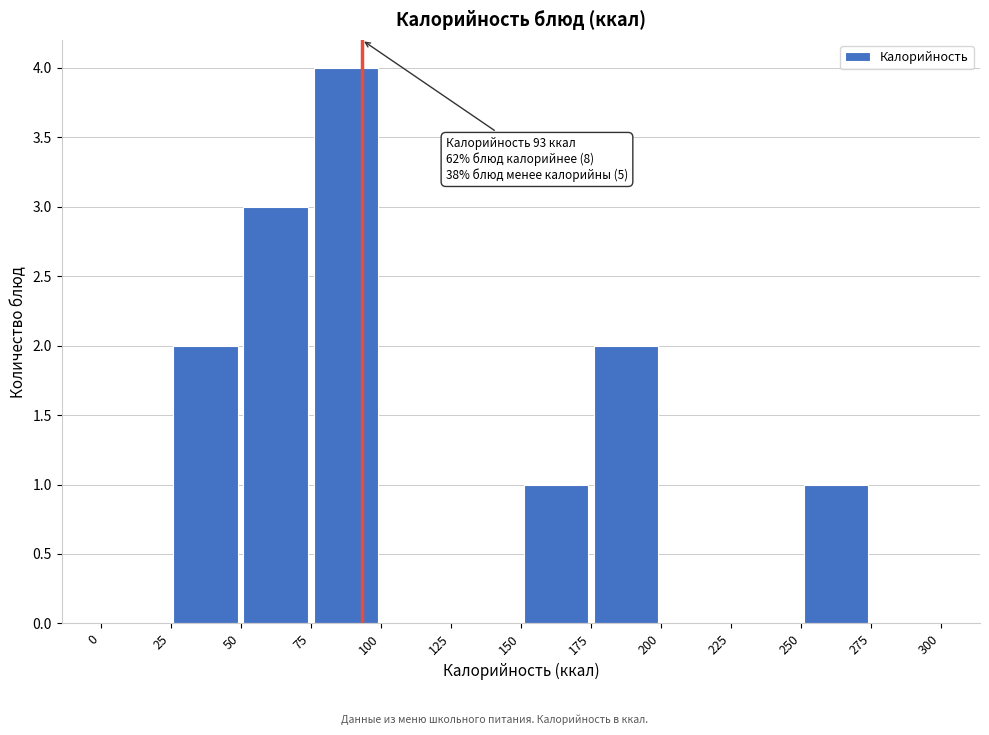

Which range on the x-axis has the tallest bar?

75 to 100